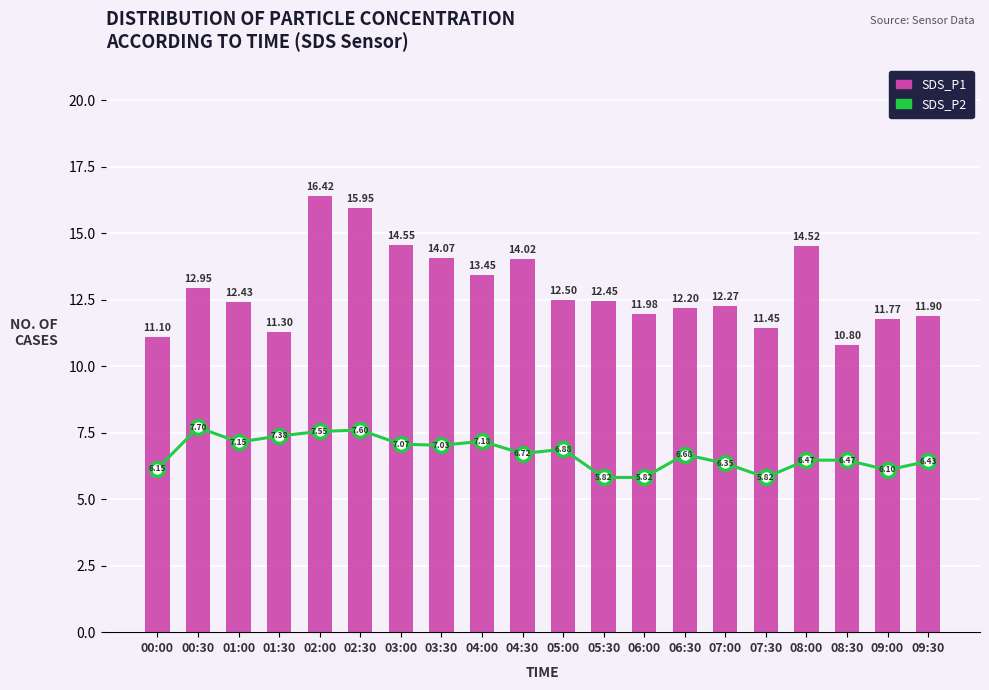

Reading left to right, what are all the values shown in this chart?

SDS_P2: 6.2	7.7	7.2	7.4	7.5	7.6	7.1	7.0	7.2	6.7	6.9	5.8	5.8	6.7	6.3	5.8	6.5	6.5	6.1	6.4
SDS_P1: 11.1	12.9	12.4	11.3	16.4	15.9	14.6	14.1	13.4	14.0	12.5	12.4	12.0	12.2	12.3	11.4	14.5	10.8	11.8	11.9